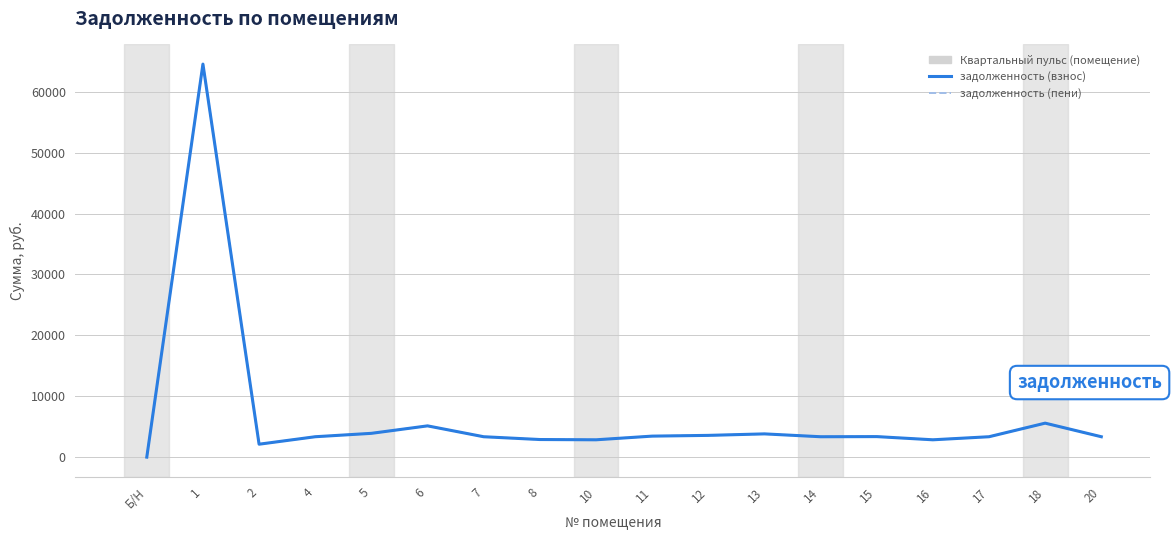

Does the chart have visible grid lines?

Yes